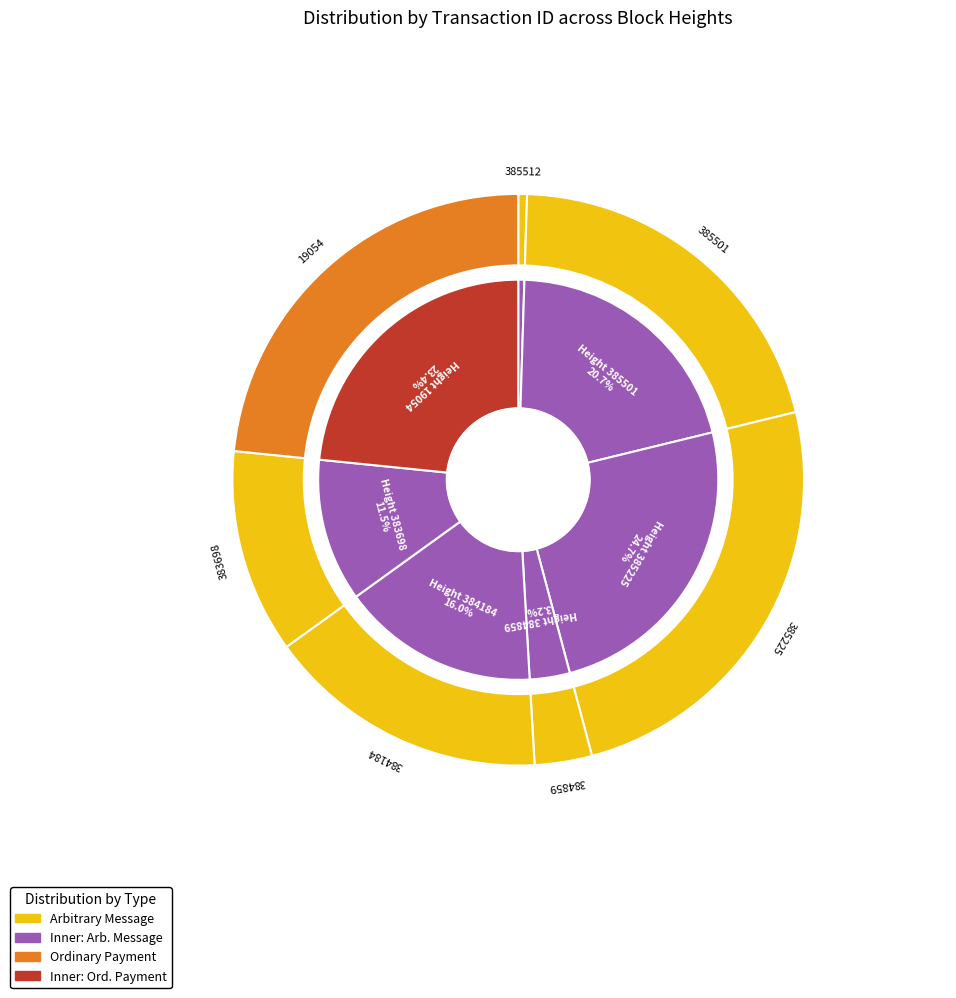

To the nearest percent, what is the difference between the largest and smallest slice percentages?

24%